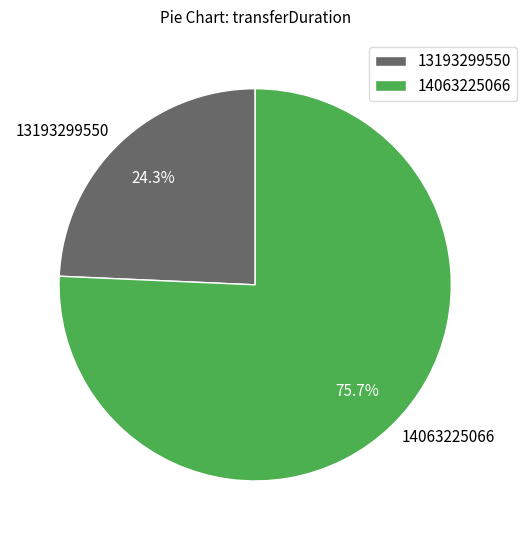

Which slice is the largest?

14063225066